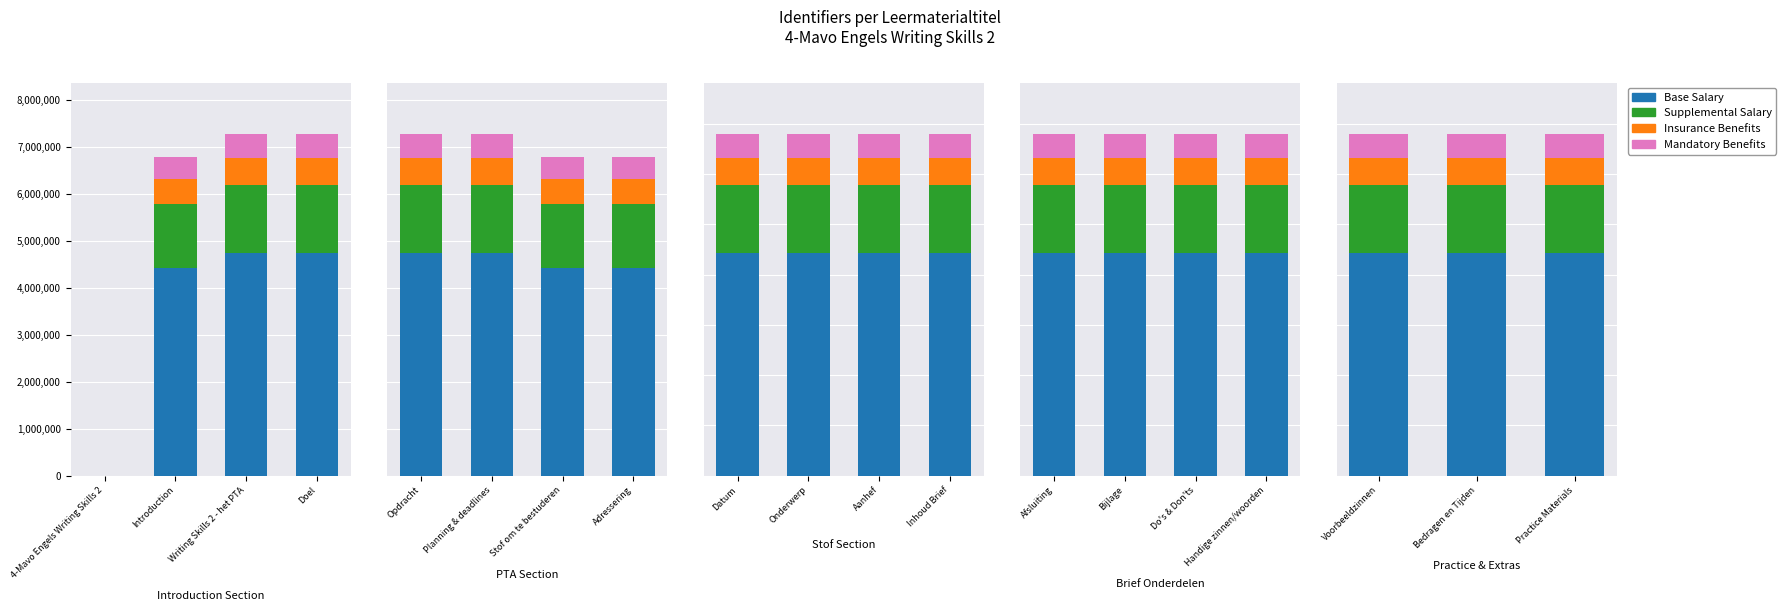

What is the average value of the Supplemental Salary series?

1360204